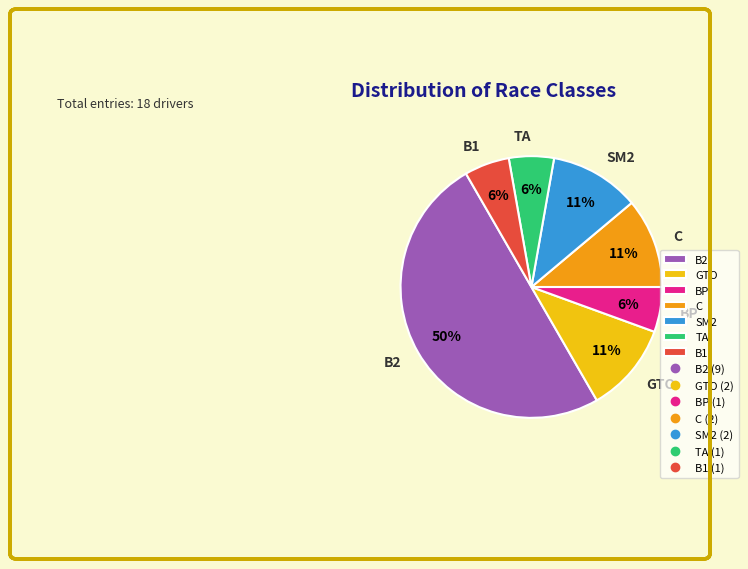

To the nearest percent, what is the difference between the largest and smallest slice percentages?

44%